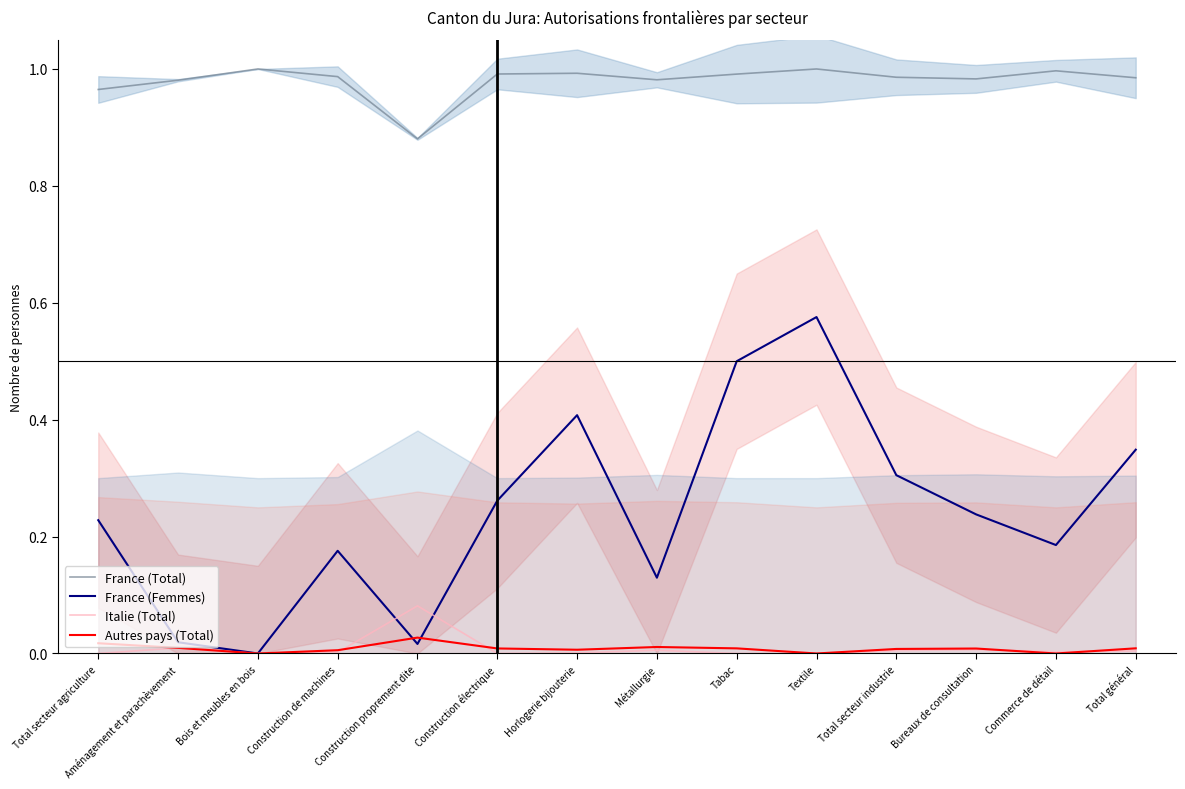

Which series has the largest range (max minus min)?

France (Femmes)